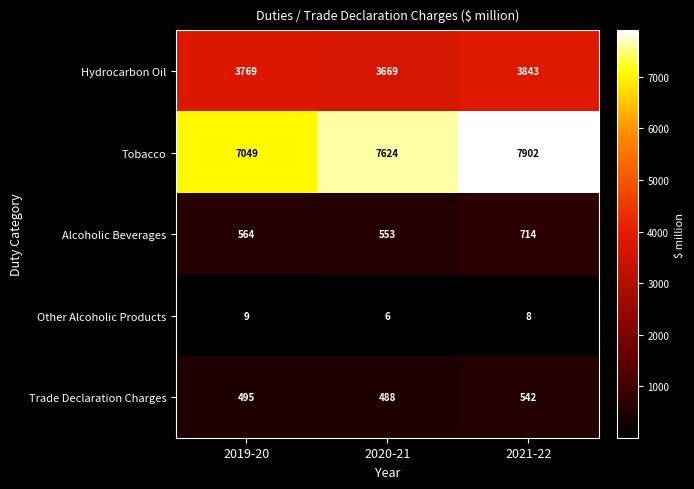

What is the difference between the highest and lowest values at 2020-21?

7618